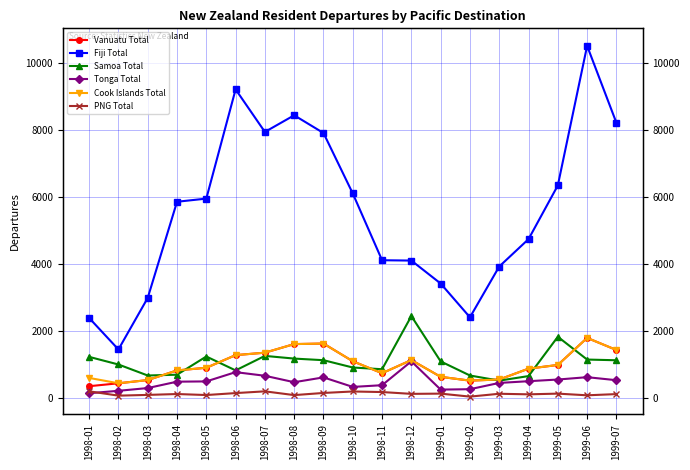

What is the difference between the PNG Total values at 1999-01 and 1999-04?

21